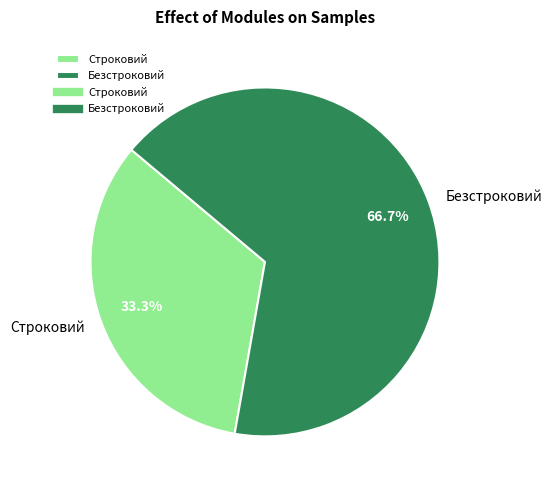

What is the majority slice?

Безстроковий